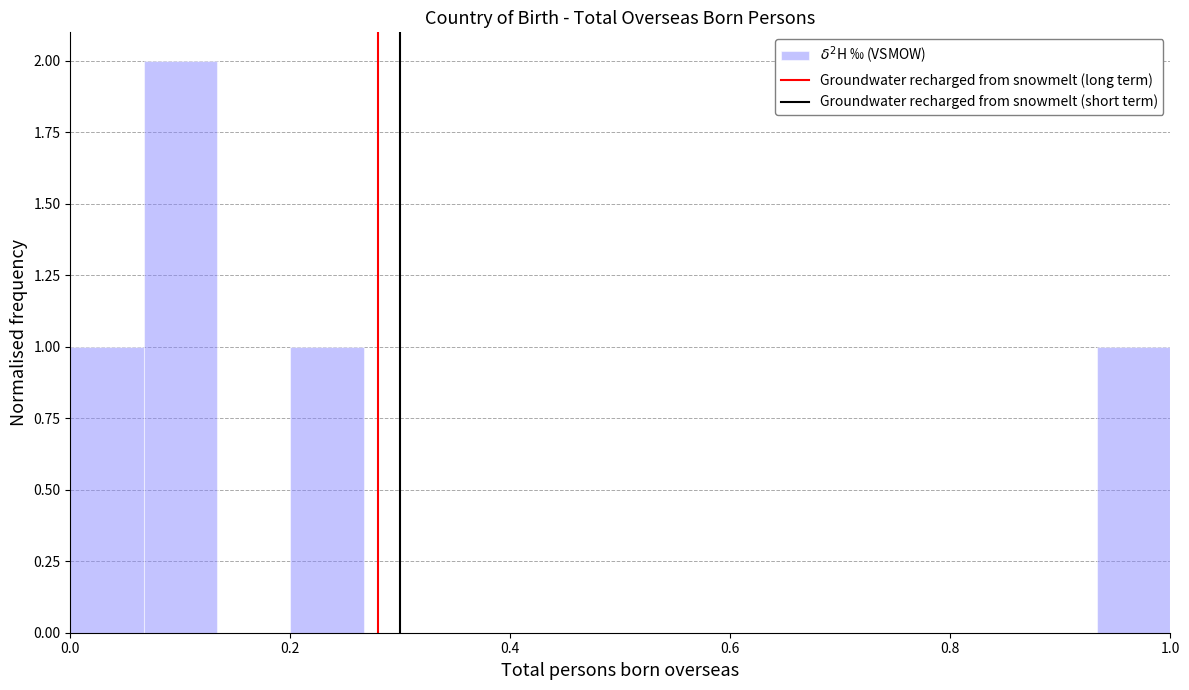

Read against the x-axis, roughly where is the centre of the tallest bar?

0.10